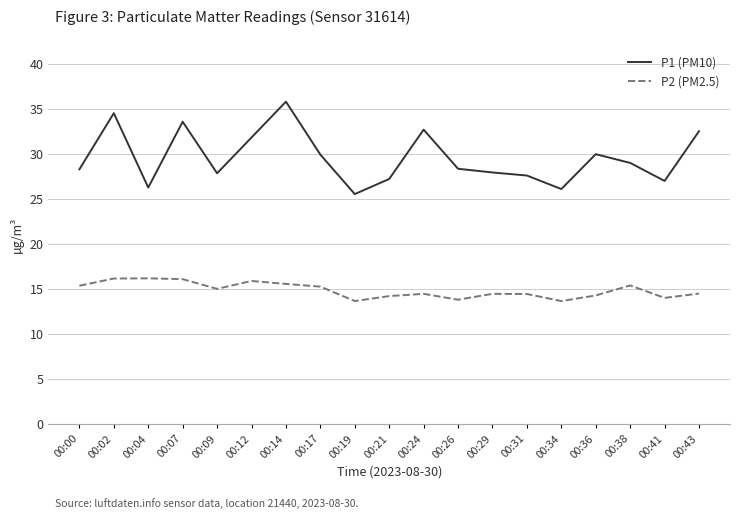

What is the highest value of the P2 (PM2.5) series?

16.2